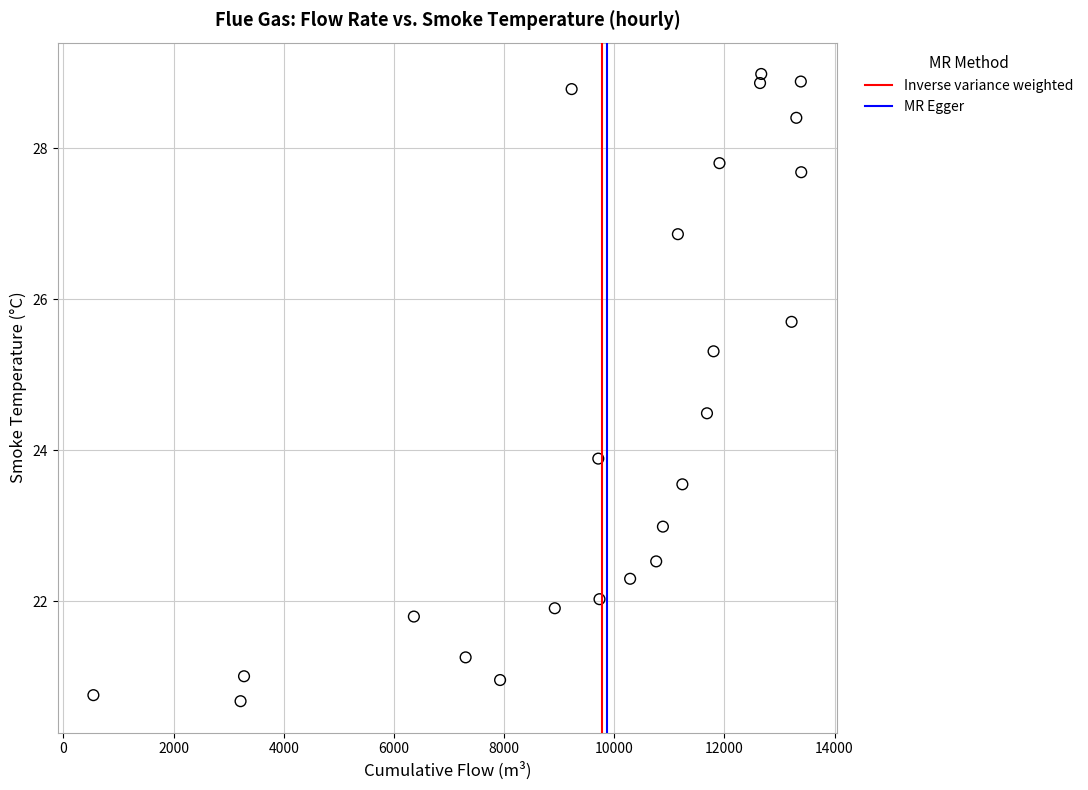

What is the range of X values (max minus min)?

12852.5